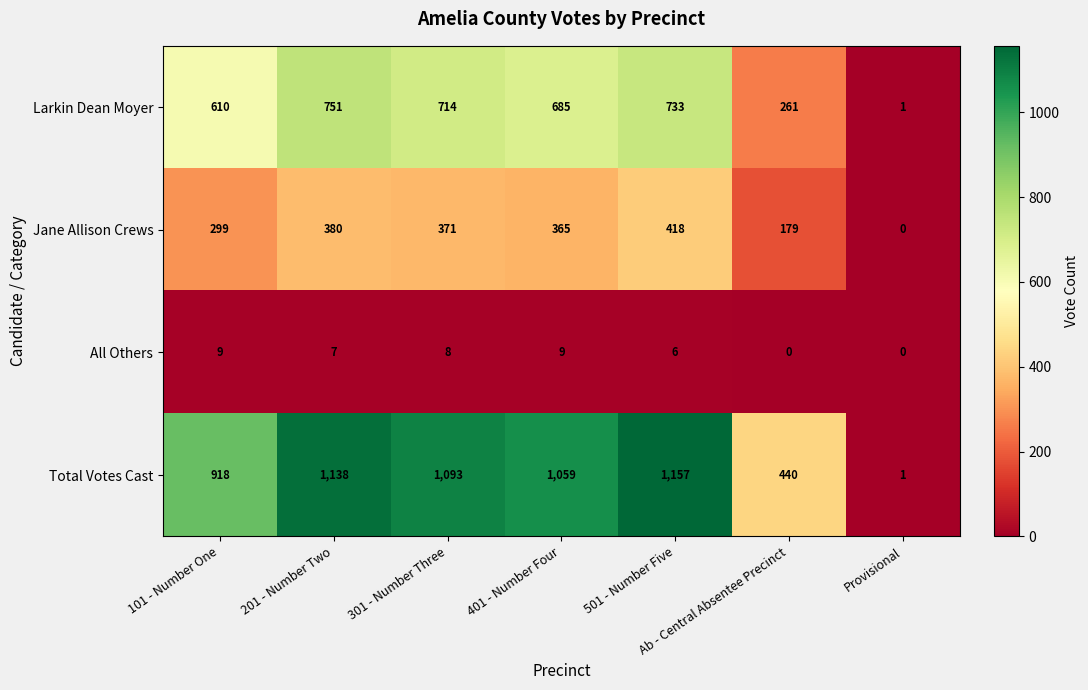

What is the difference between the maximum and minimum values in the Jane Allison Crews series?

418